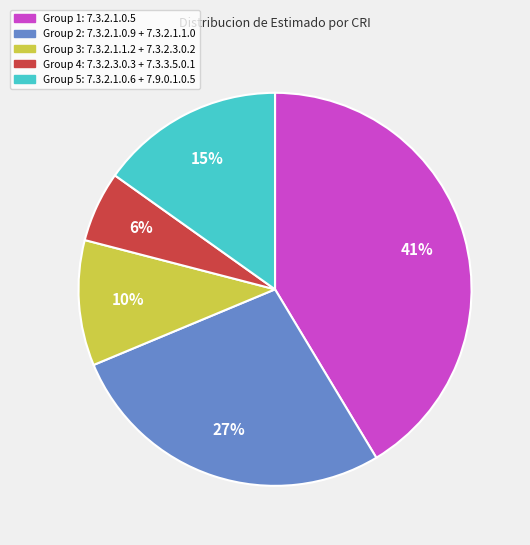

To the nearest percent, what is the average slice percentage?

20%